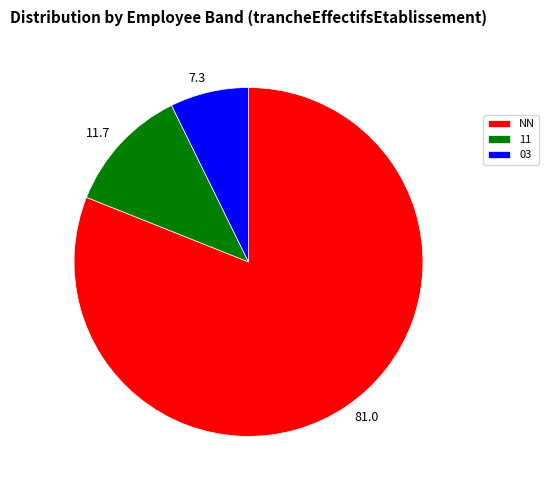

Does 7.3 account for over 50% of the chart?

No